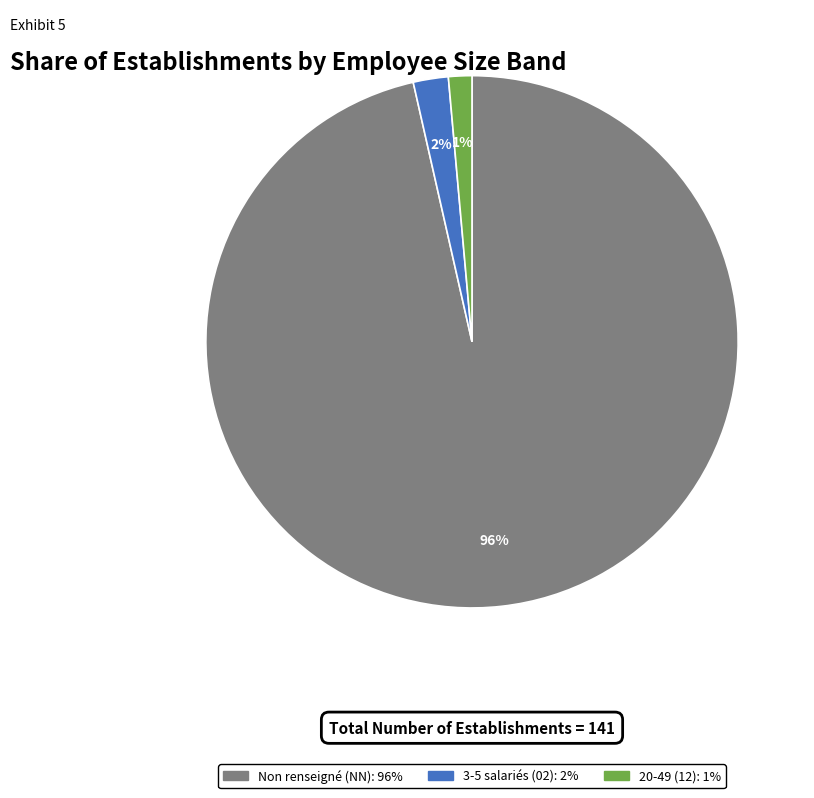

Is there a majority slice in this chart?

Yes